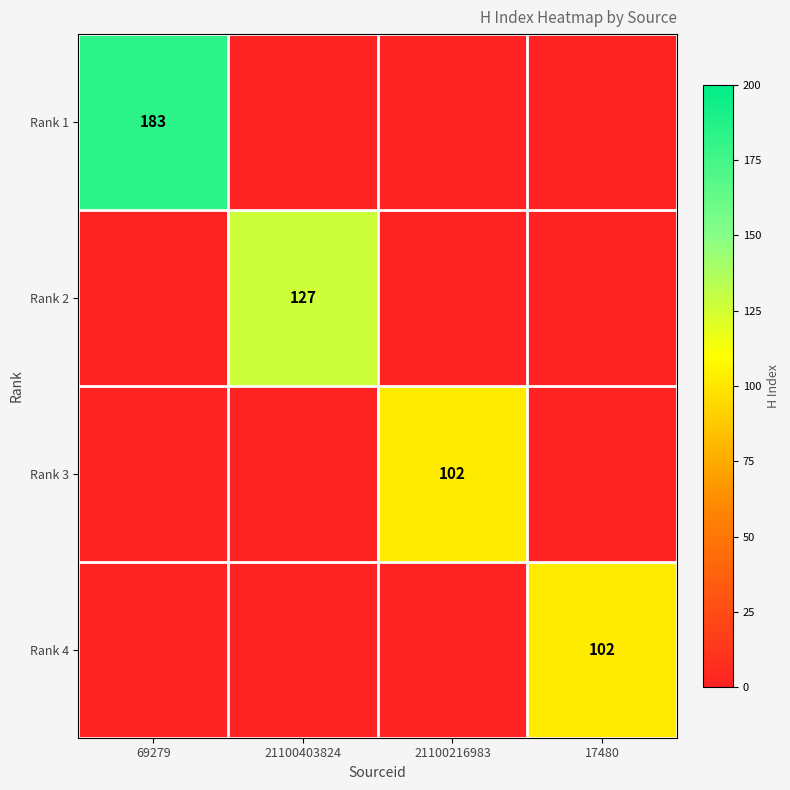

Is it true that Rank 2 equals 206 at 21100403824?

False